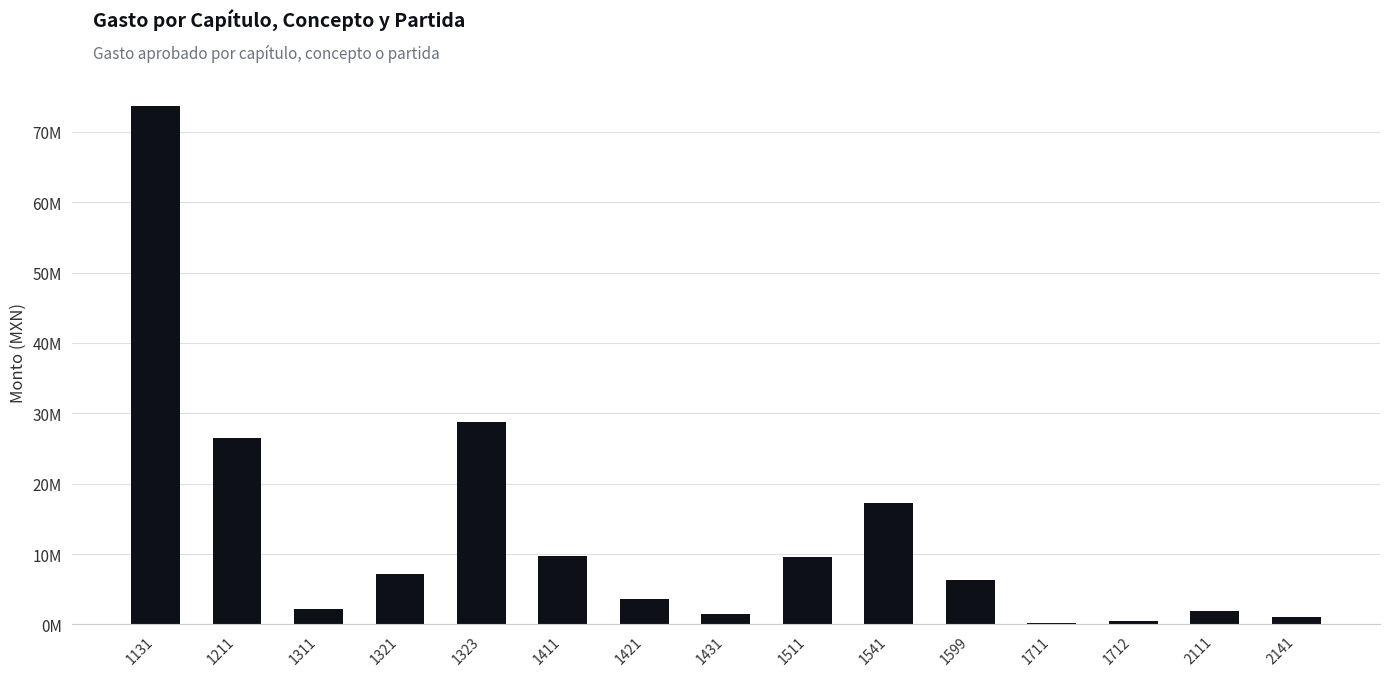

How many series are shown in this chart?

1